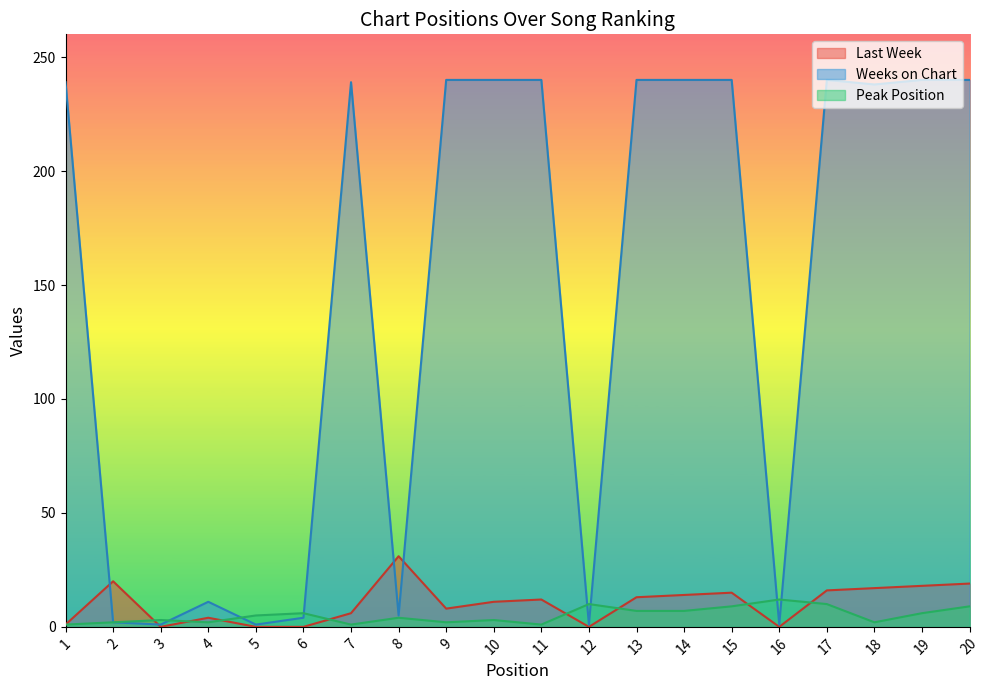

At which category does the chart reach its minimum across all series?

3